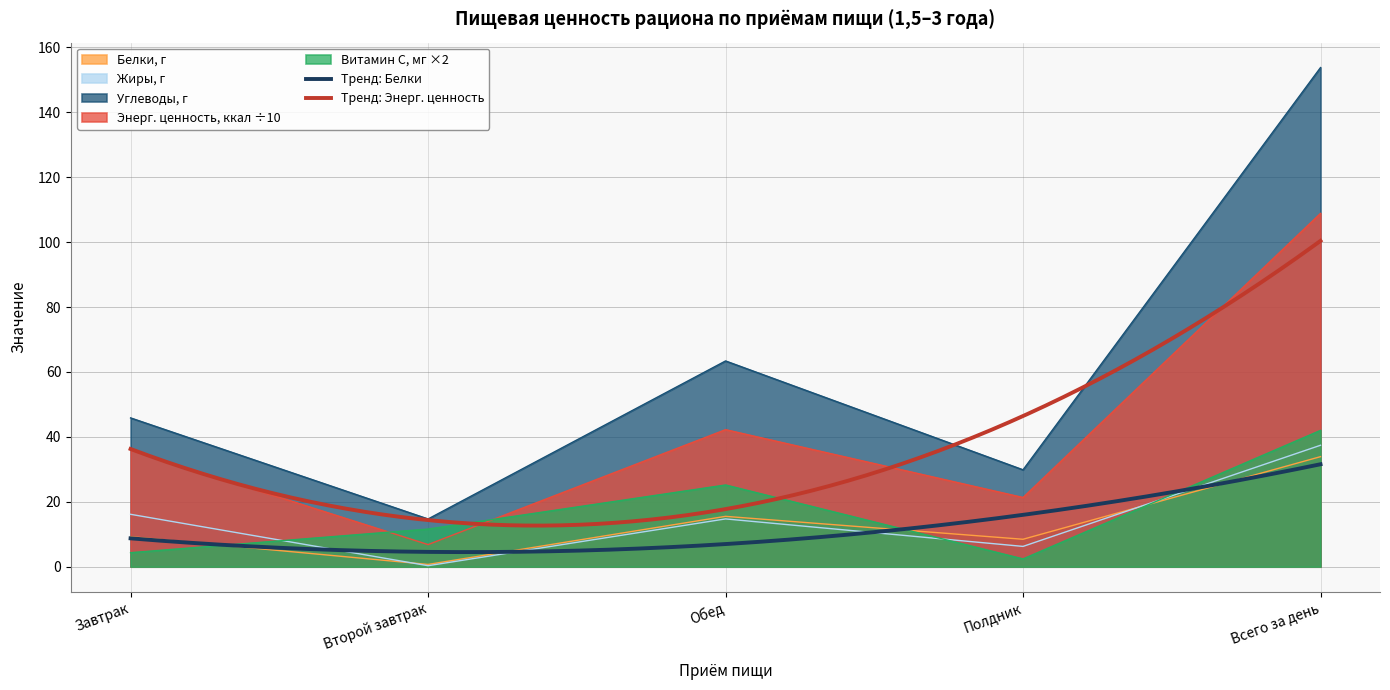

Between Обед and Второй завтрак, which is larger?

Обед